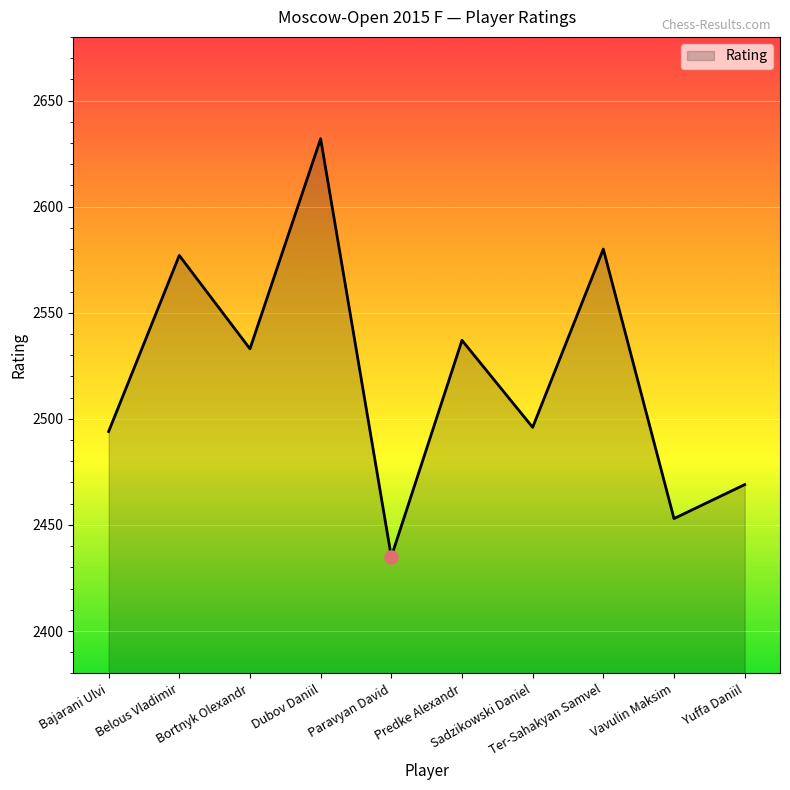

What is the change in value from Dubov Daniil to Vavulin Maksim?

-179